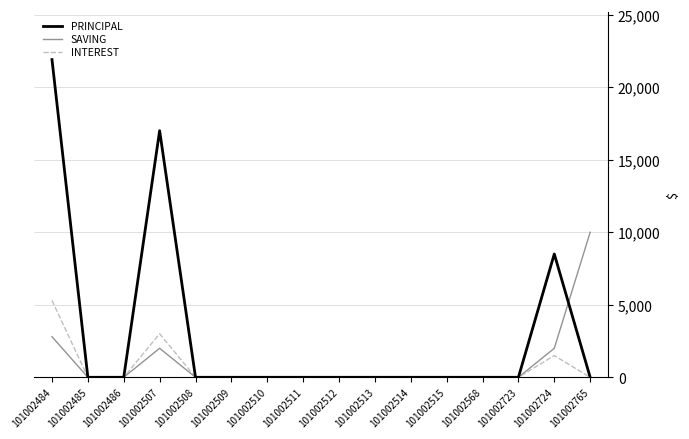

True or false: PRINCIPAL has more than 0 interior local peaks.

True